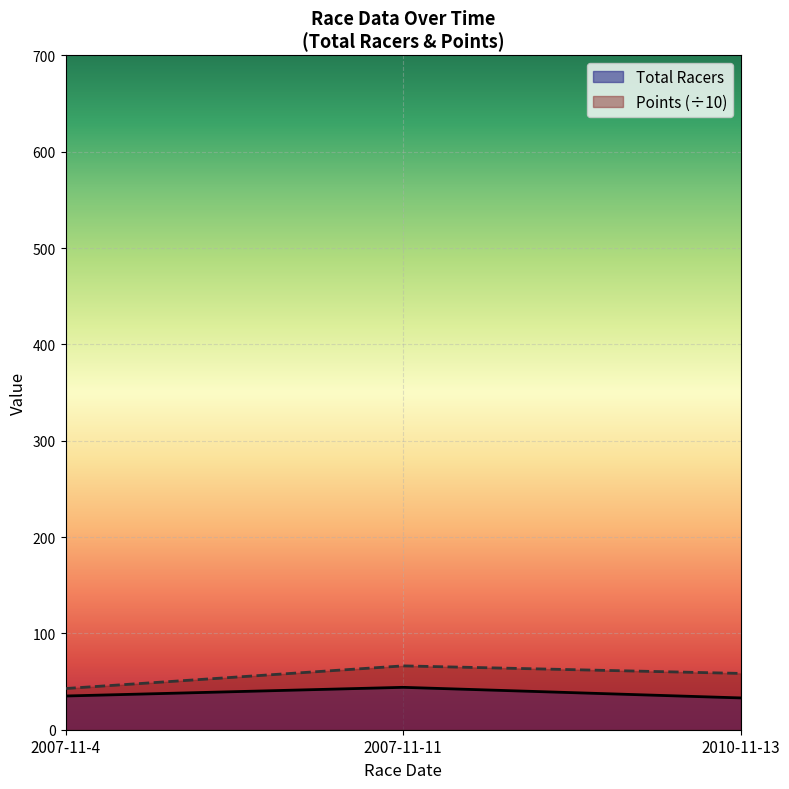

The value of Total Racers at 2010-11-13 is 33.0. True or false?

True